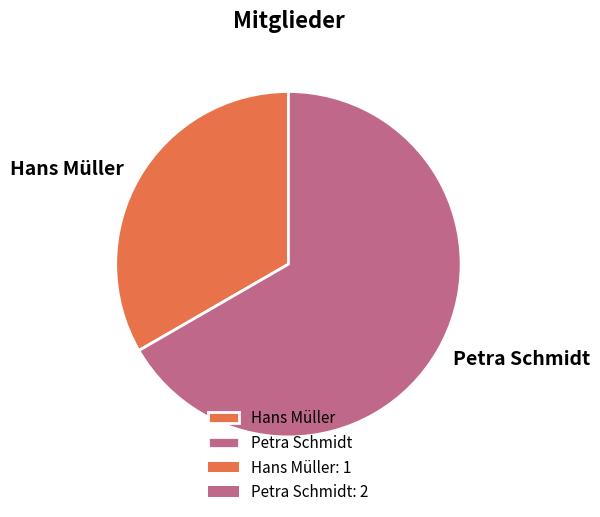

True or false: Hans Müller accounts for 44% of the total.

False